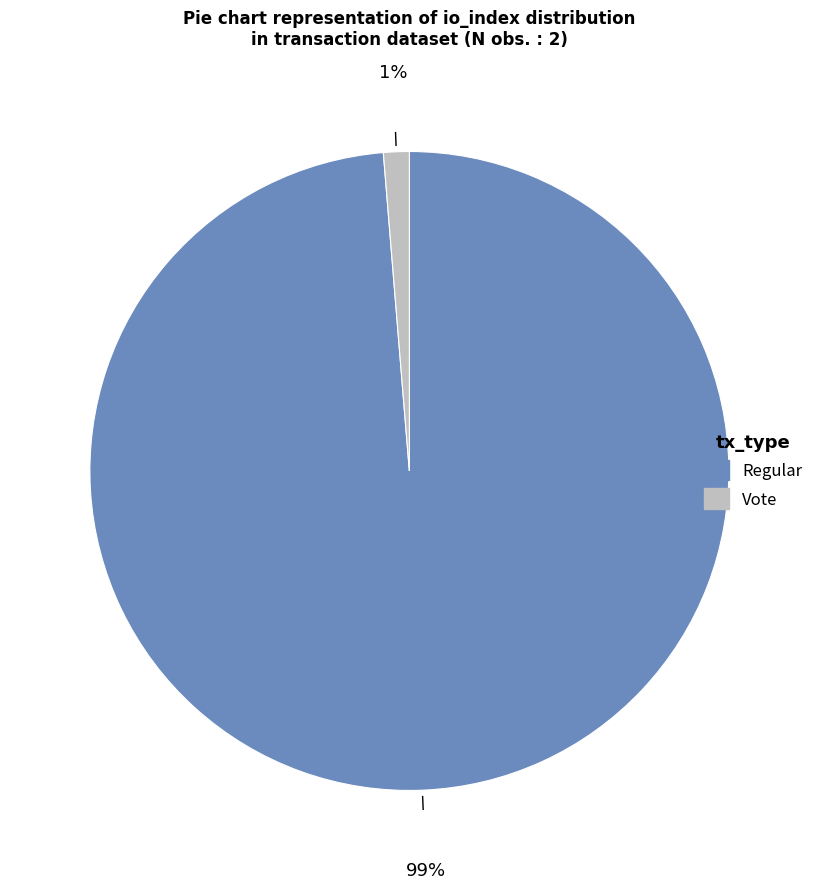

To the nearest percent, what portion does Regular represent?

99%